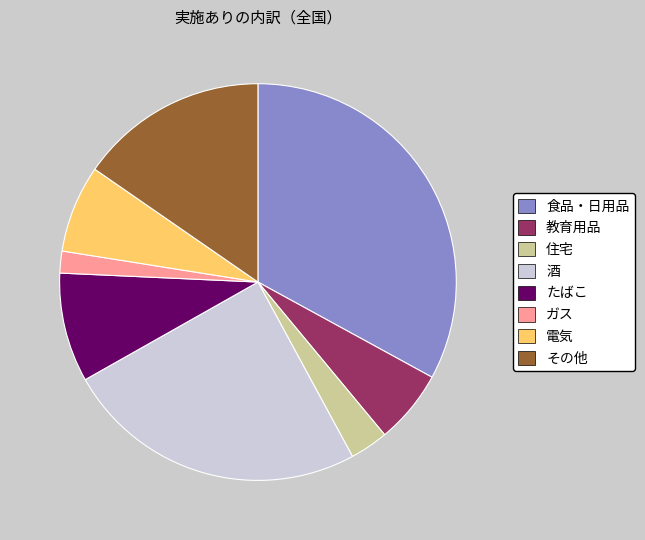

Does any single category account for the majority?

No